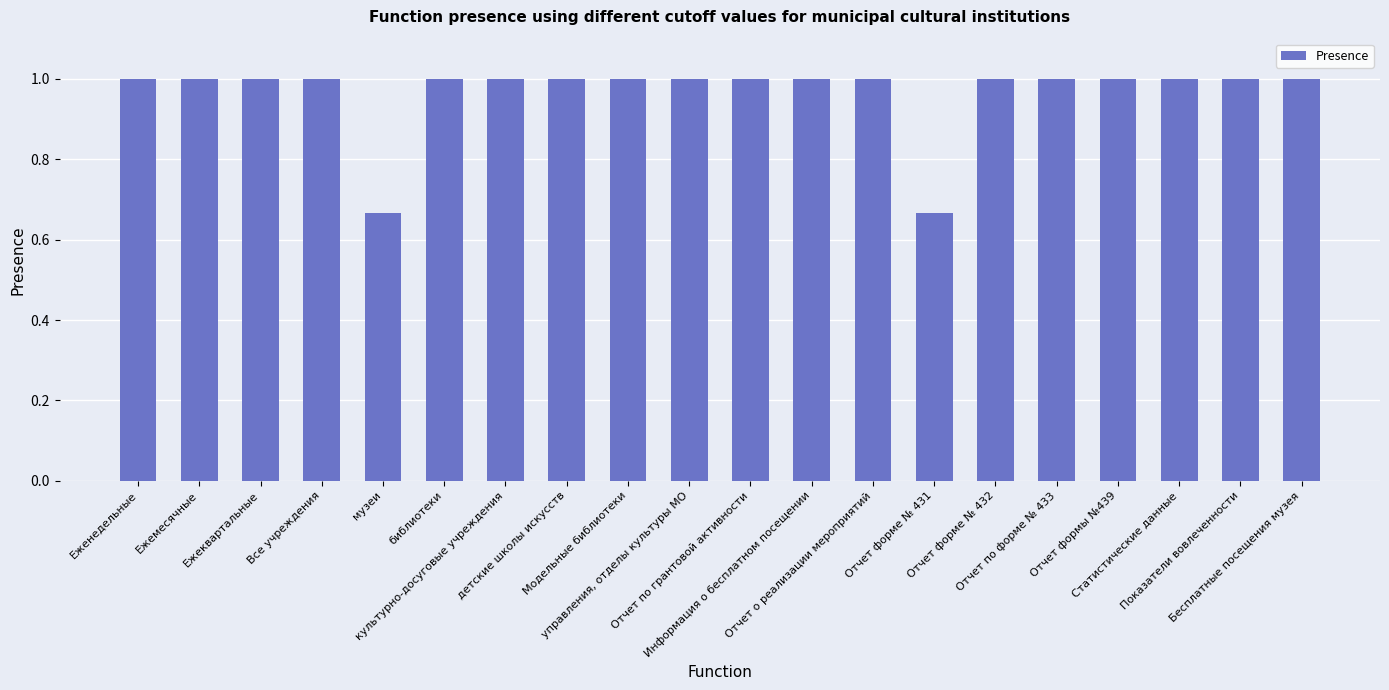

What is the sum of all values?

19.3